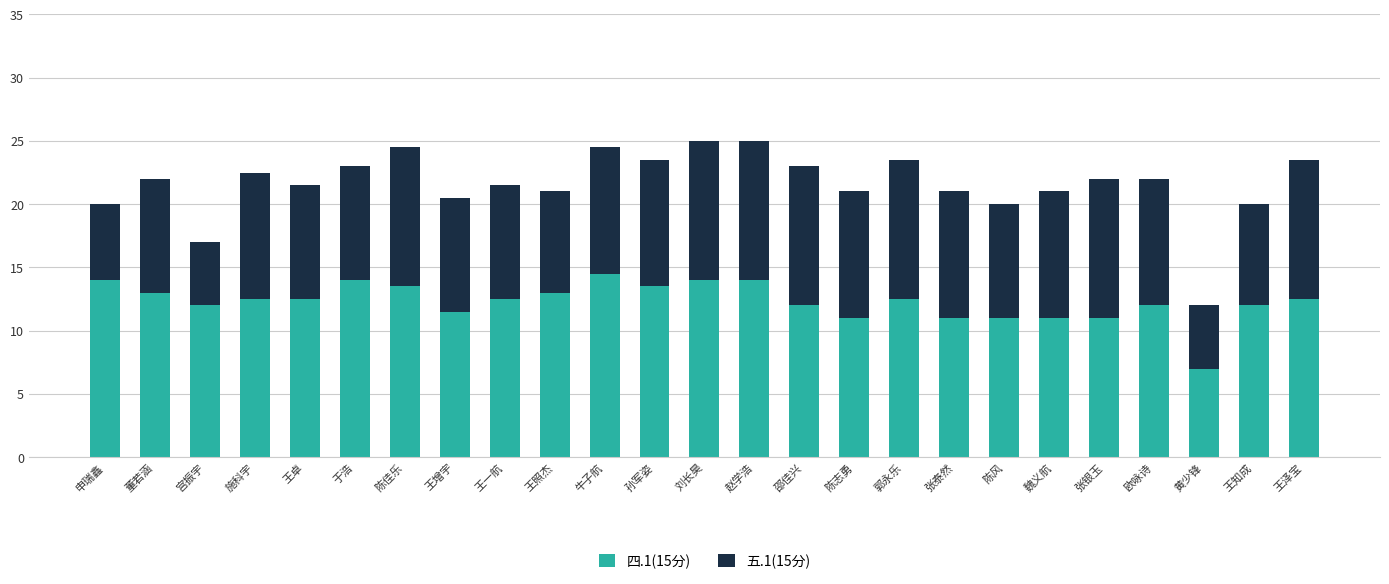

What is the average value of the 四.1(15分) series?

12.3